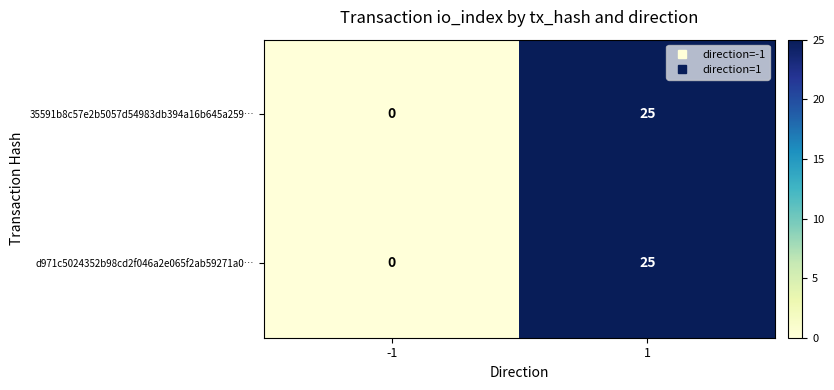

List the labels in order of 35591b8c57e2b5057d54983db394a16b645a259… value, smallest first.

-1, 1